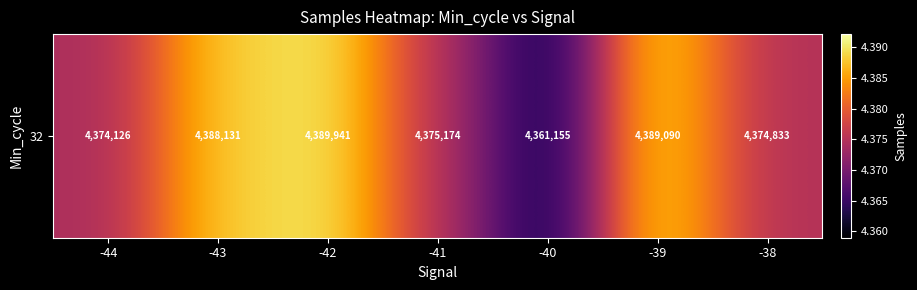

Reading right to left, extract all data points from this chart.

-38=4374833	-39=4389090	-40=4361155	-41=4375174	-42=4389941	-43=4388131	-44=4374126